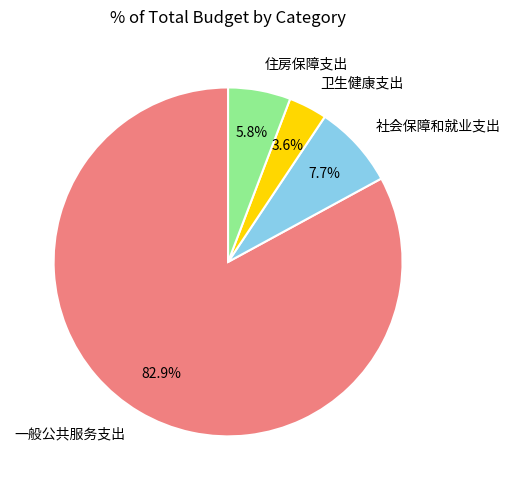

To the nearest percent, what portion does 社会保障和就业支出 represent?

8%